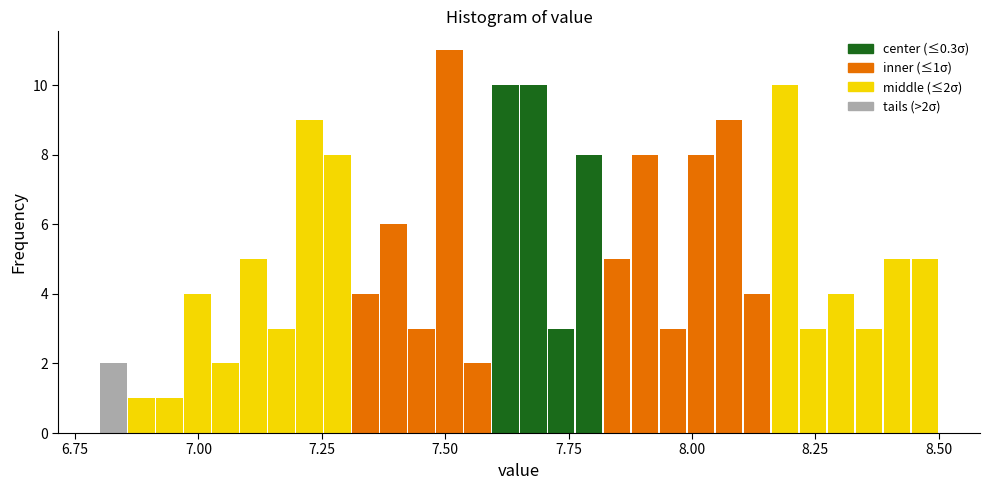

Around what value on the x-axis is the tallest bar? Give the approximate position of its centre, as read against the axis.

7.50